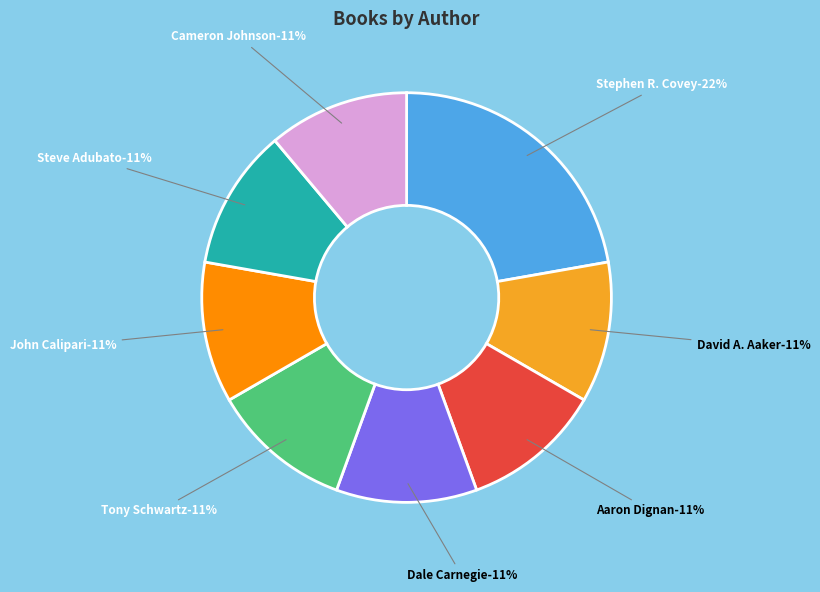

How many segments does this pie chart have?

8